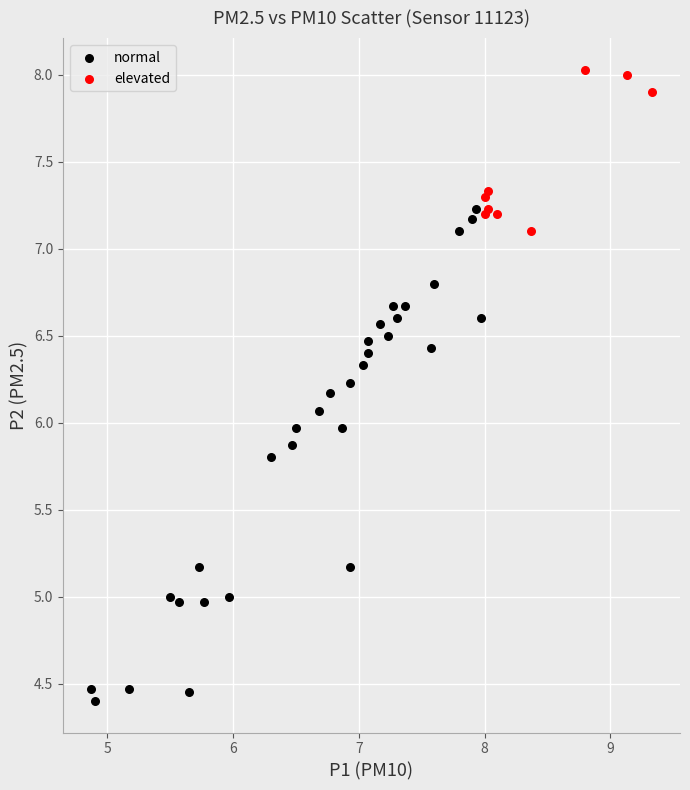

Which series contains the highest Y value?

elevated